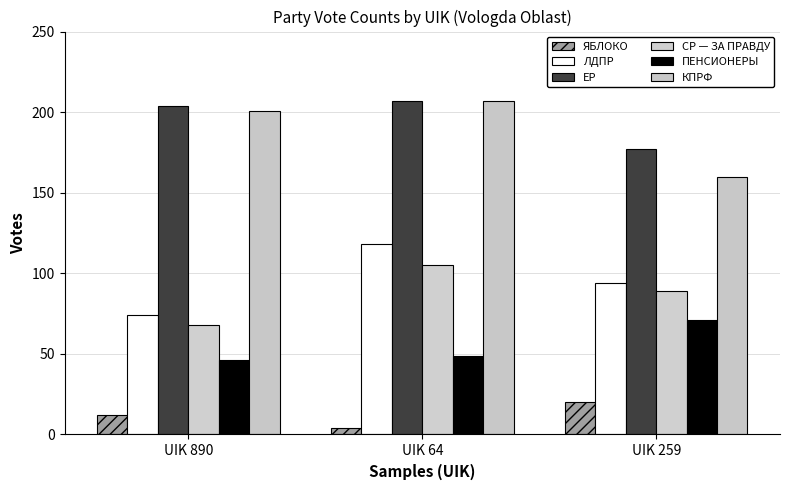

What is the difference between the highest and lowest values at UIK 890?

192